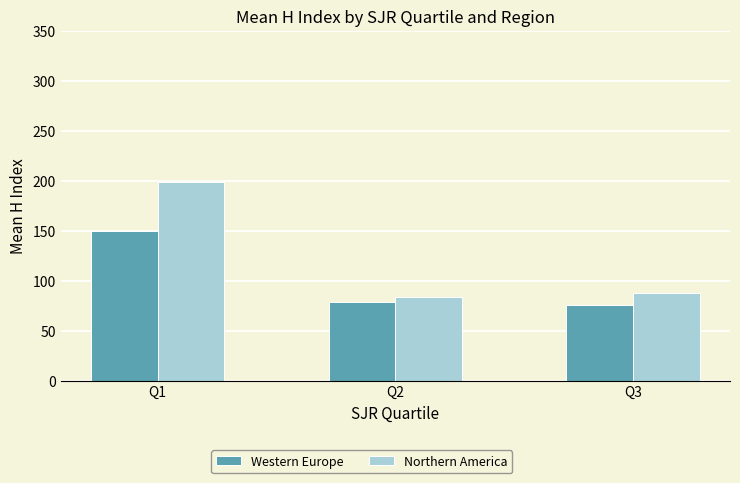

Which series has the largest total across all categories?

Northern America